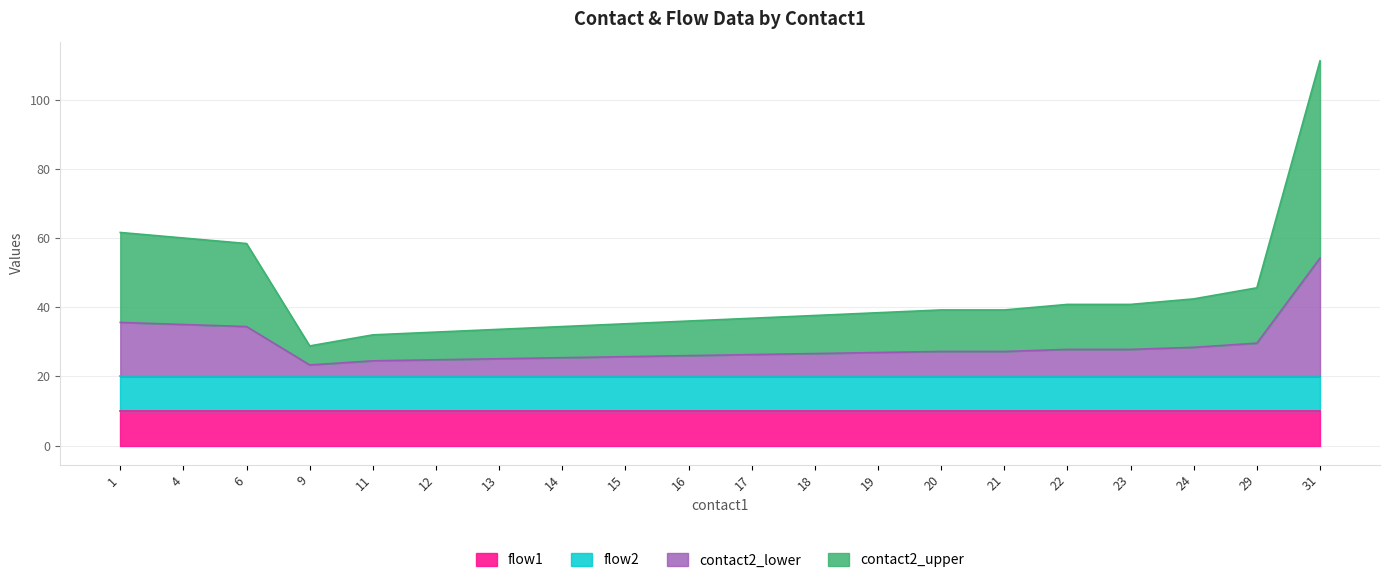

Is the value of flow2 at 21 greater than the value of flow1 at 19?

No